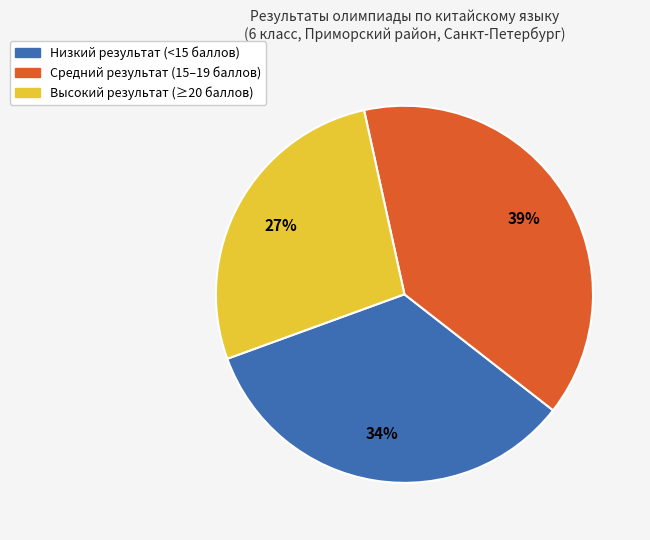

Does any single category account for the majority?

No